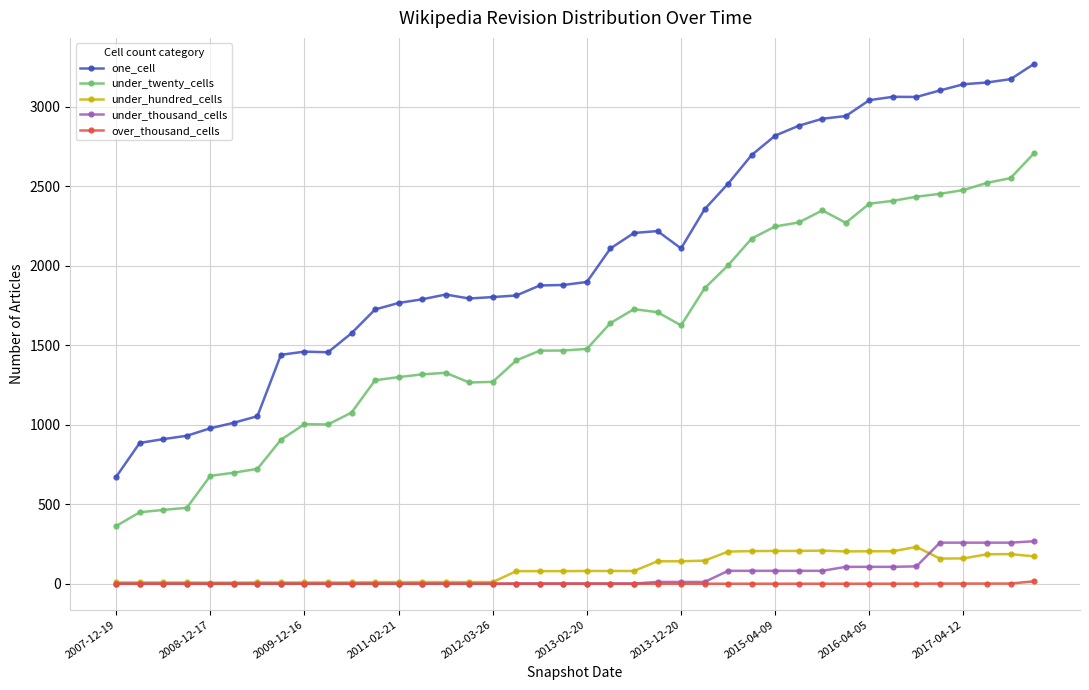

True or false: under_hundred_cells has more than 1 interior local peaks.

True